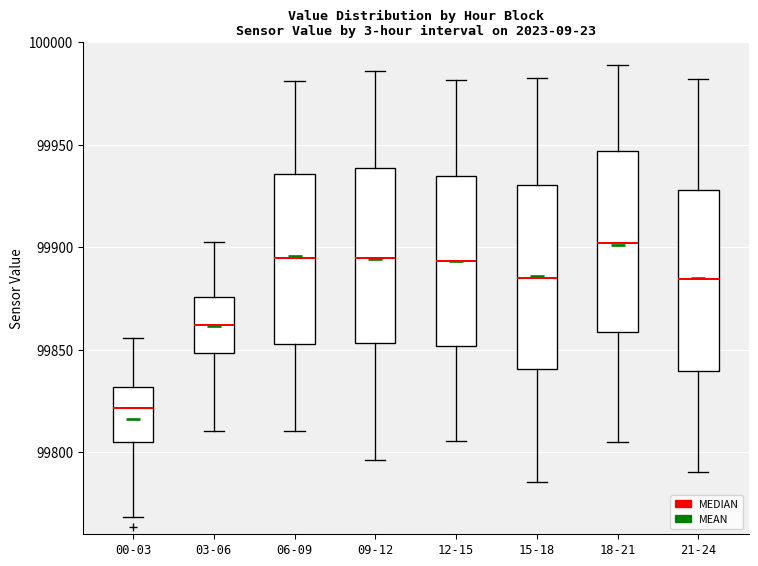

Where is the lower edge of the box for 06-09 on the y-axis? The values are not printed on the chart, so give them approximately, as read against the axis.

99855